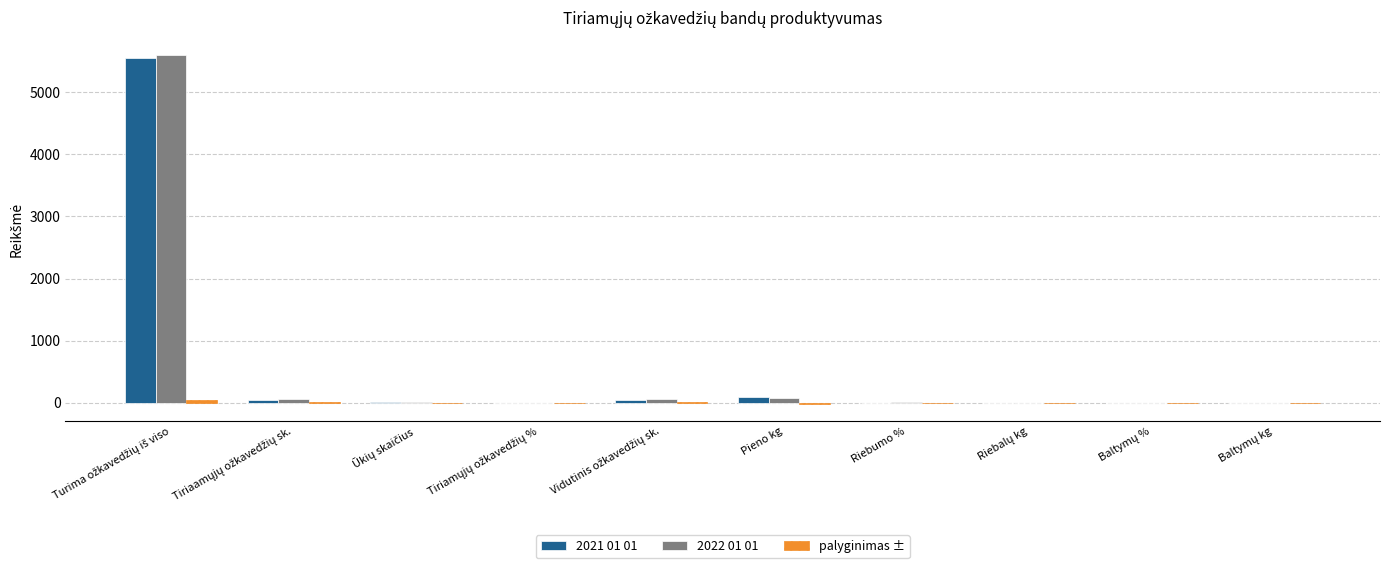

What is the maximum value shown in the chart?

5599.0